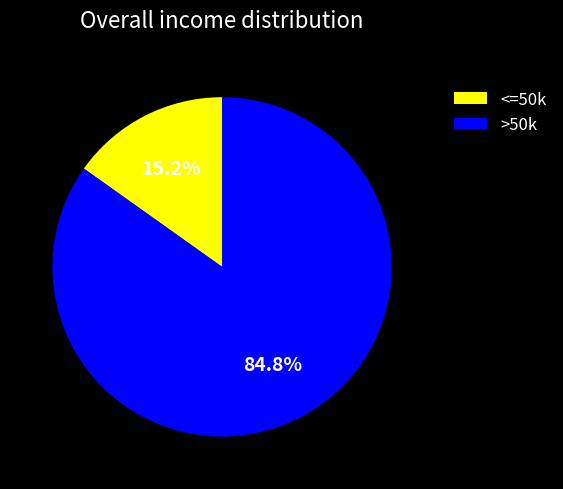

Approximately how many times larger is the value at >50k compared to <=50k?

5.6